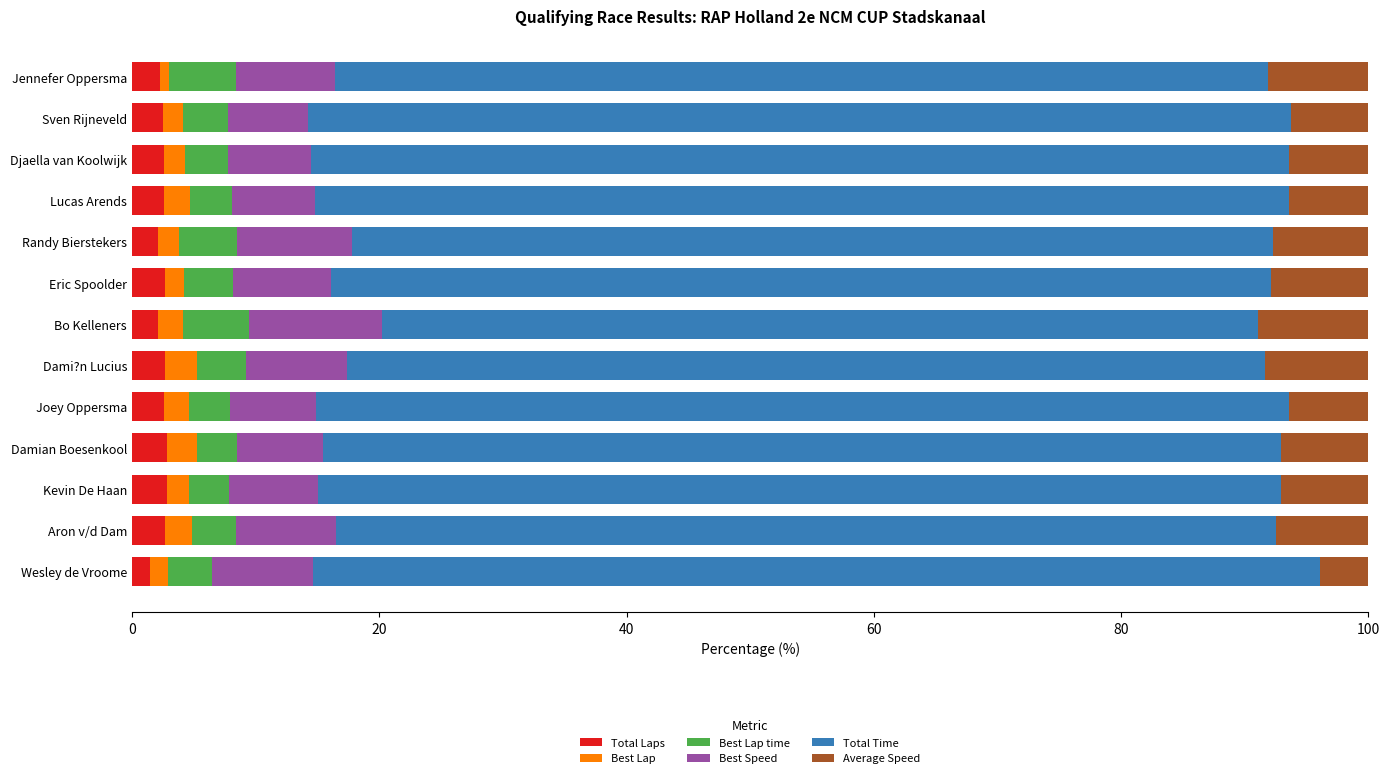

True or false: Total Laps has a value of 2.1 at Randy Bierstekers.

True